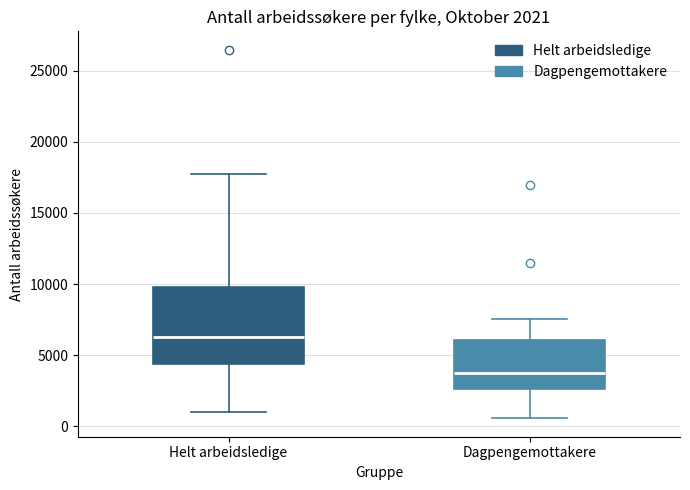

Comparing the boxes themselves (not the whiskers), which one is the tallest?

Helt arbeidsledige